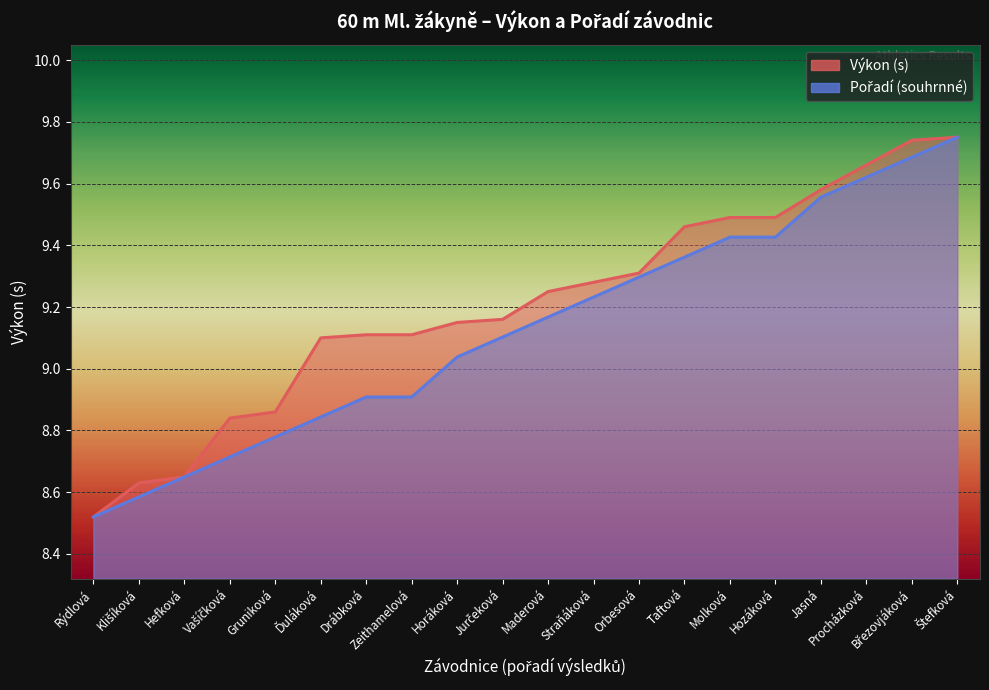

The value of Pořadí (sourhn.) at Rýdlová is 4.5. True or false?

False